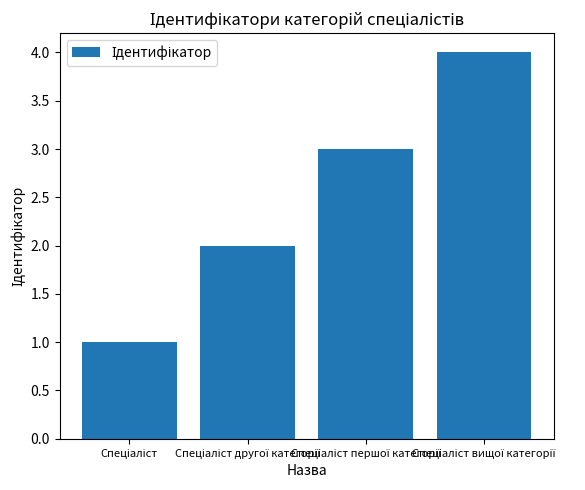

What is the smallest value displayed?

1